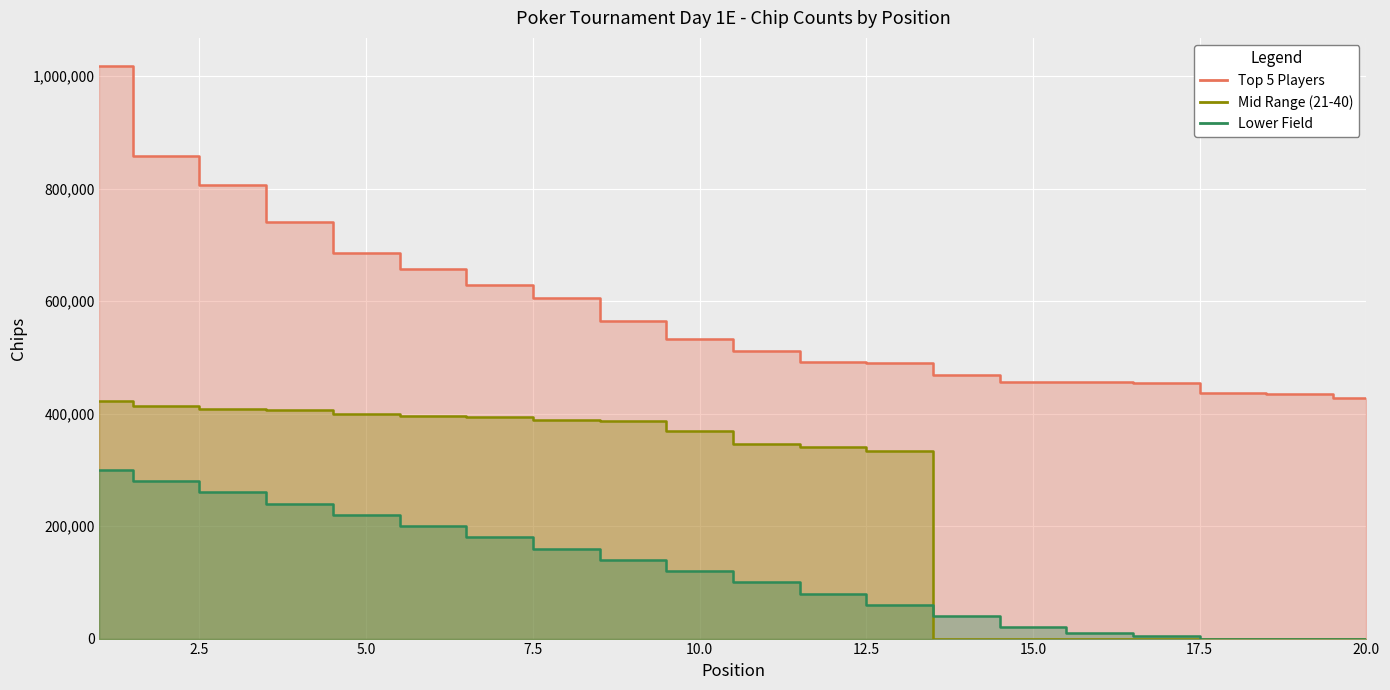

Which series has the largest total across all categories?

Top 5 Players